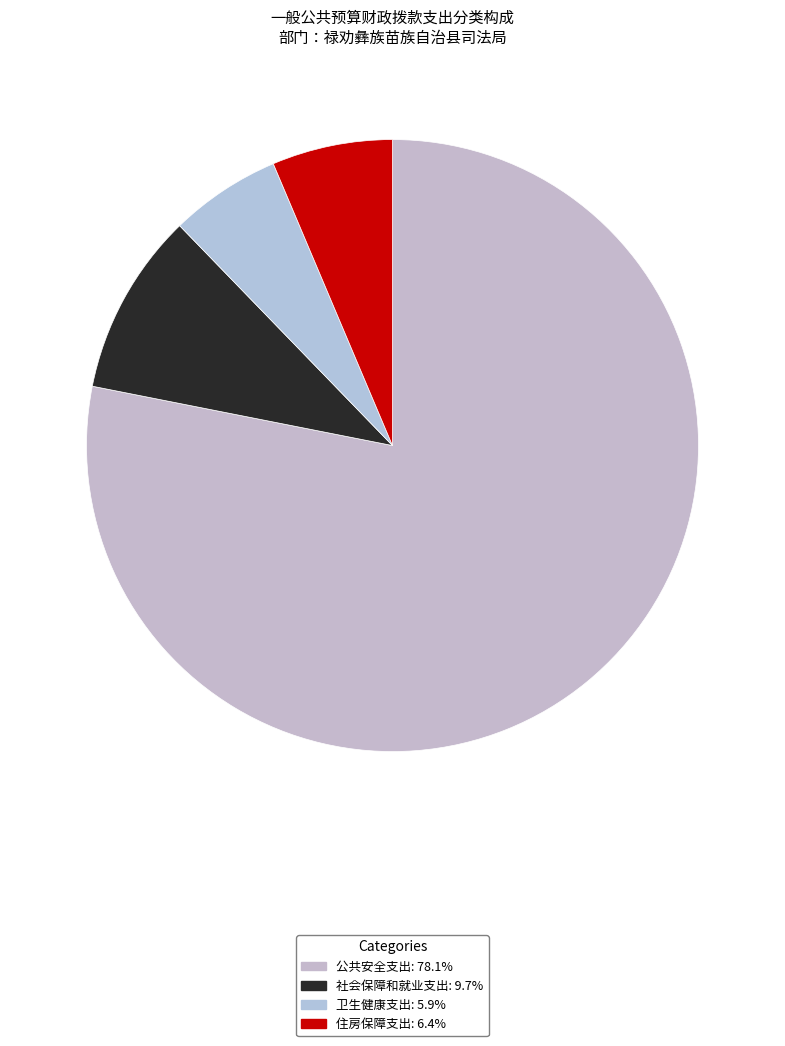

Which category has the smallest portion of the pie?

卫生健康支出